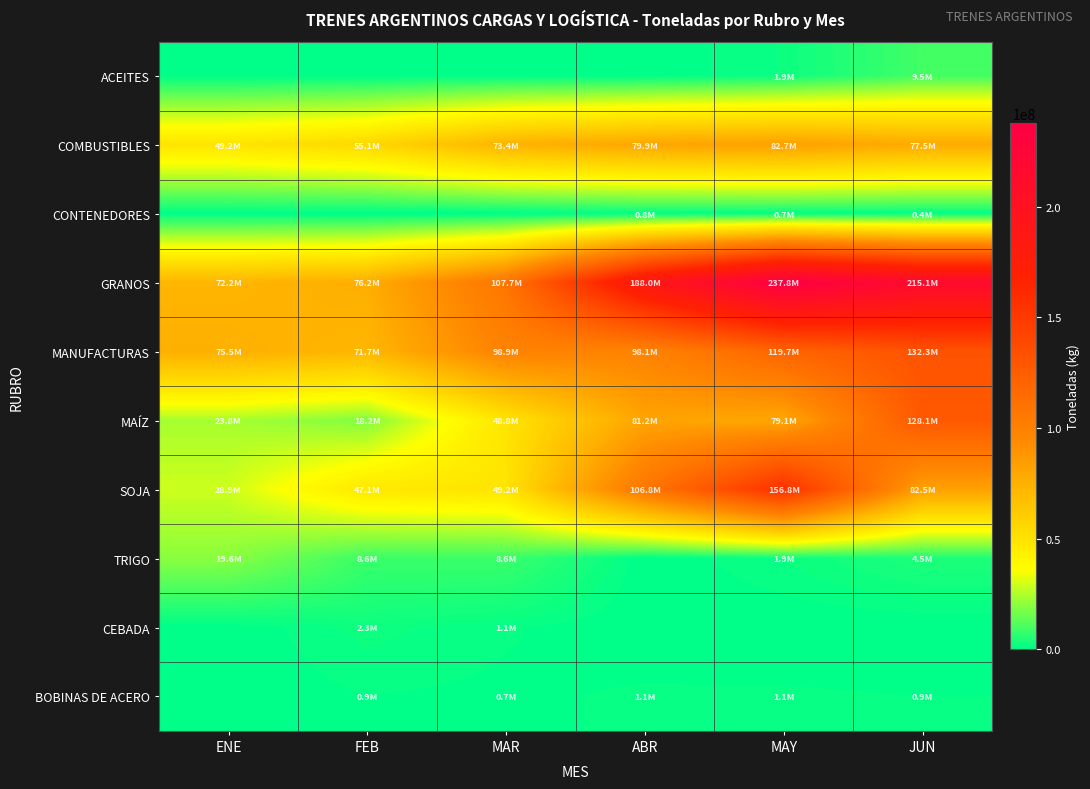

Reading left to right, list all the values displayed in this chart.

ACEITES: ENE=0.0	FEB=0.0	MAR=0.0	ABR=0.0	MAY=1944529.5	JUN=9501611.6
COMBUSTIBLES: ENE=49190320.4	FEB=55073549.1	MAR=73367401.7	ABR=79919073.0	MAY=82743228.6	JUN=77512006.9
CONTENEDORES: ENE=0.0	FEB=0.0	MAR=0.0	ABR=757191.4	MAY=712610.6	JUN=401520.0
GRANOS: ENE=72248818.5	FEB=76205905.3	MAR=107686345.2	ABR=187980932.7	MAY=237767549.0	JUN=215127955.7
MANUFACTURAS: ENE=75501066.4	FEB=71706886.5	MAR=98933263.5	ABR=98097583.5	MAY=119705520.7	JUN=132319506.9
MAÍZ: ENE=23753528.3	FEB=18243537.0	MAR=48800256.4	ABR=81177385.7	MAY=79094052.5	JUN=128128767.1
SOJA: ENE=28936420.3	FEB=47124041.8	MAR=49230905.7	ABR=106803547.0	MAY=156752813.2	JUN=82509023.7
TRIGO: ENE=19558870.0	FEB=8552109.6	MAR=8563085.9	ABR=0.0	MAY=1920683.3	JUN=4490164.9
CEBADA: ENE=0.0	FEB=2286216.8	MAR=1092097.2	ABR=0.0	MAY=0.0	JUN=0.0
BOBINAS DE ACERO: ENE=0.0	FEB=918026.5	MAR=666495.2	ABR=1132378.1	MAY=1096441.6	JUN=930456.0